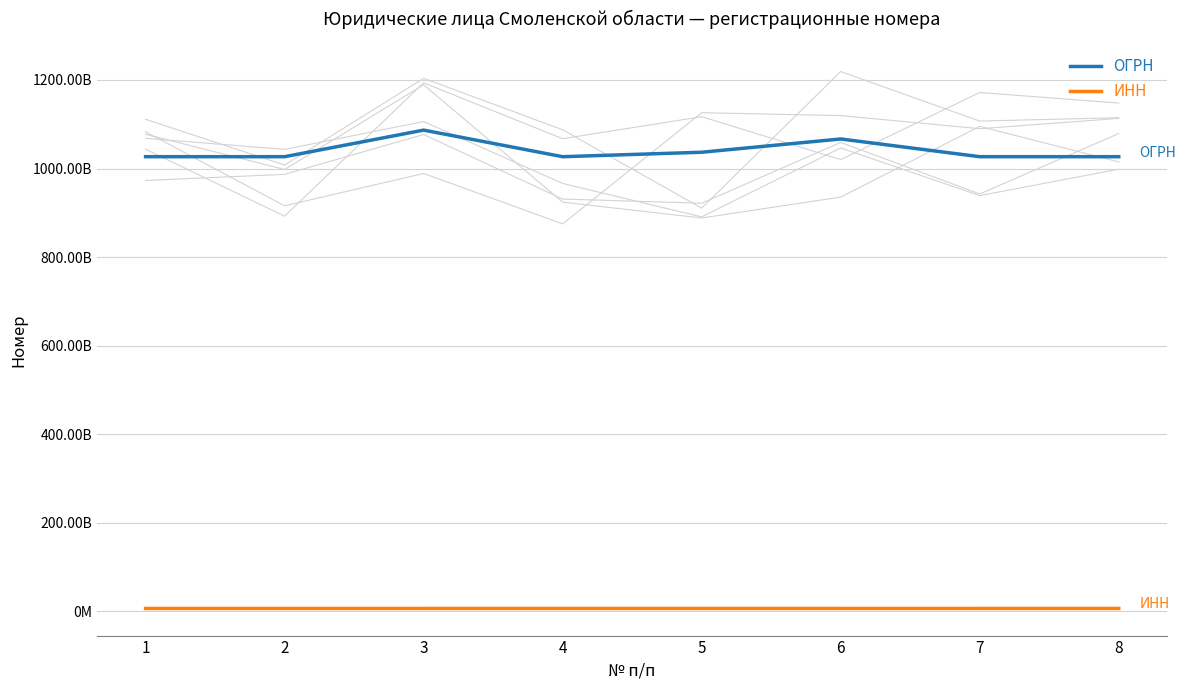

Is this an area chart (filled region under the line)?

No